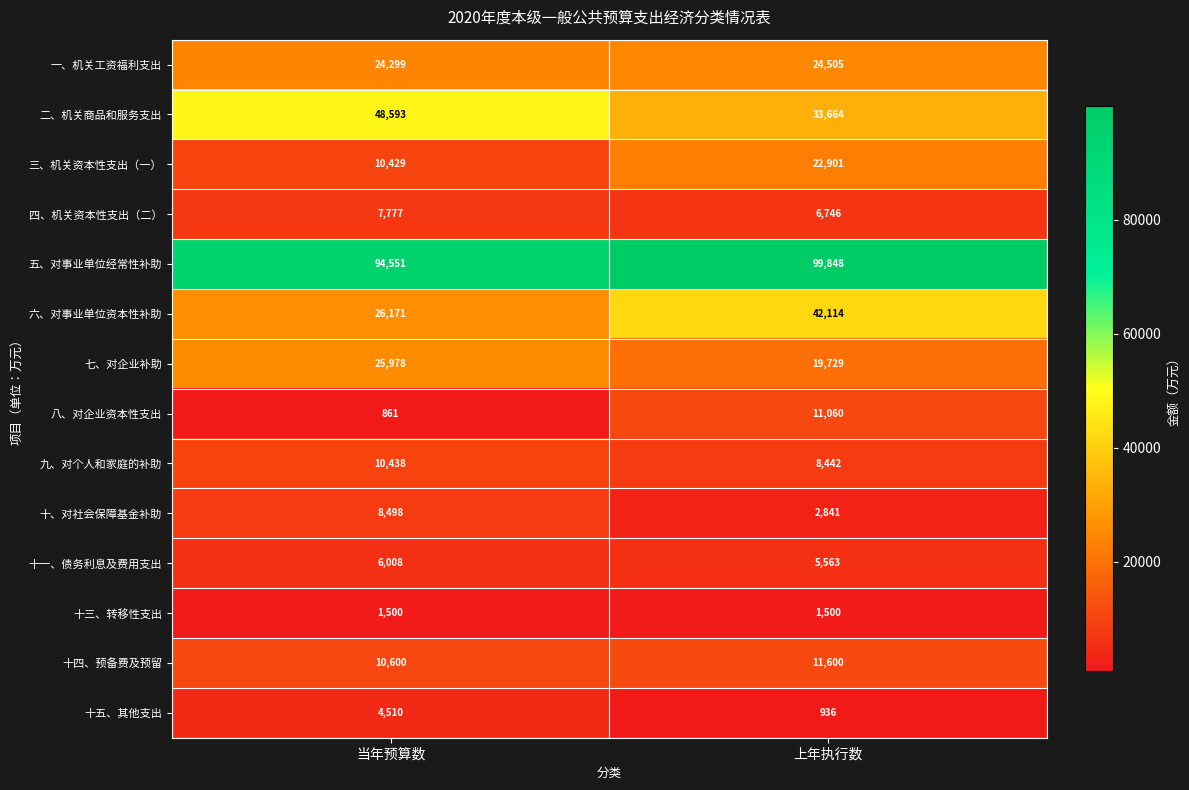

How many series are shown in this chart?

14